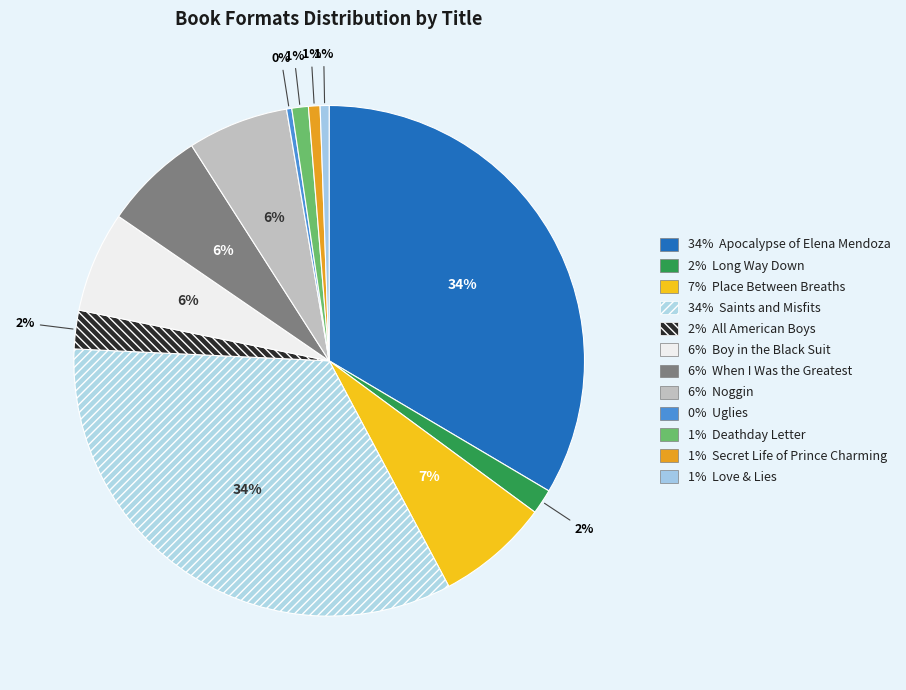

Count the number of slices in the pie.

12